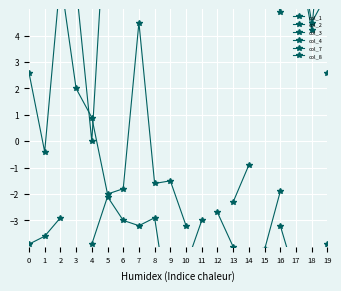

List the series in order of their overall mean, highest first.

col_1, col_2, col_3, col_4, col_7, col_8